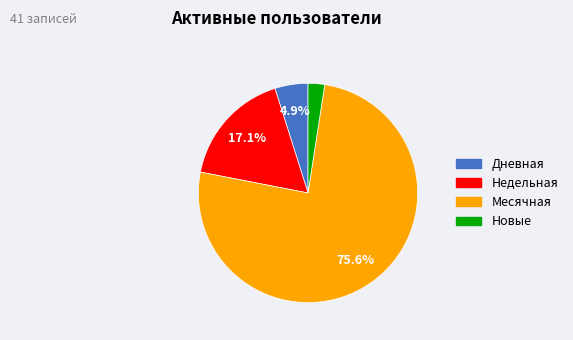

Is there a majority slice in this chart?

Yes